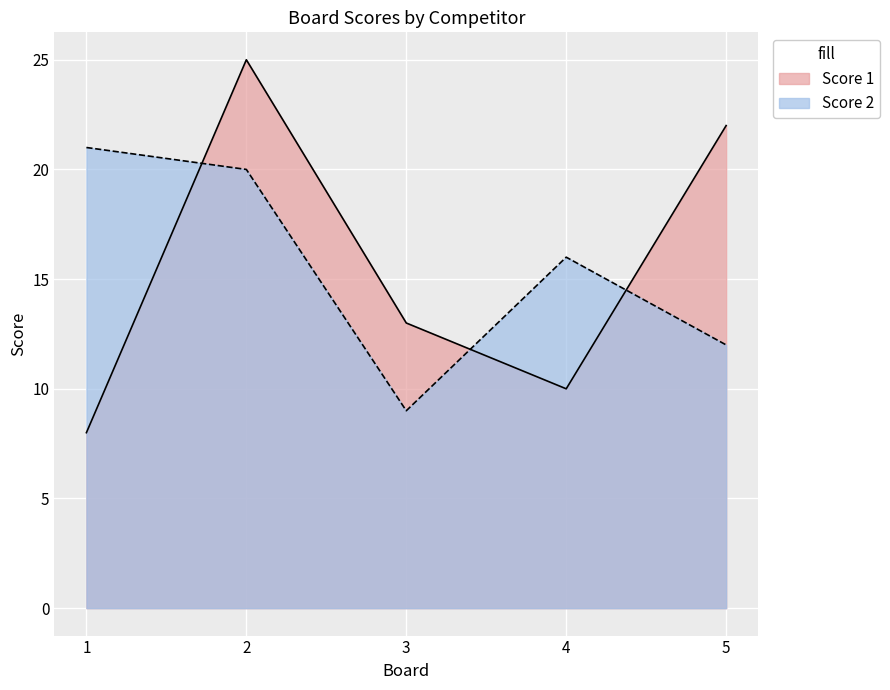

Rank the categories by Score 1 value from lowest to highest.

1, 4, 3, 5, 2